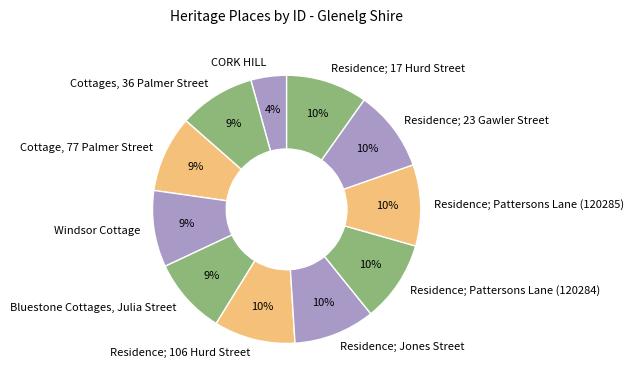

Is the sum of Residence; 106 Hurd Street and Residence; Pattersons Lane (120284) greater than half?

No